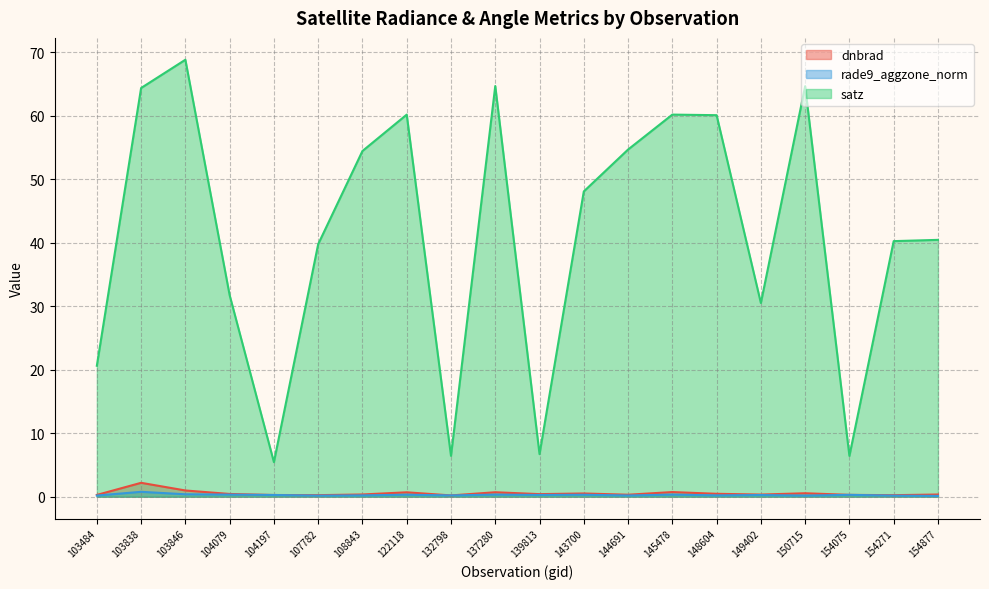

Reading right to left, what are all the values shown in this chart?

dnbrad: 0.3	0.2	0.3	0.5	0.3	0.5	0.7	0.3	0.5	0.4	0.7	0.2	0.7	0.4	0.2	0.3	0.4	1.0	2.2	0.3
rade9_aggzone_norm: 0.1	0.2	0.3	0.2	0.3	0.2	0.3	0.2	0.3	0.3	0.3	0.2	0.3	0.2	0.2	0.3	0.3	0.4	0.8	0.2
satz: 40.4	40.3	6.4	64.6	30.5	60.1	60.2	54.7	48.1	6.7	64.7	6.4	60.2	54.4	39.8	5.4	31.7	68.8	64.4	20.6